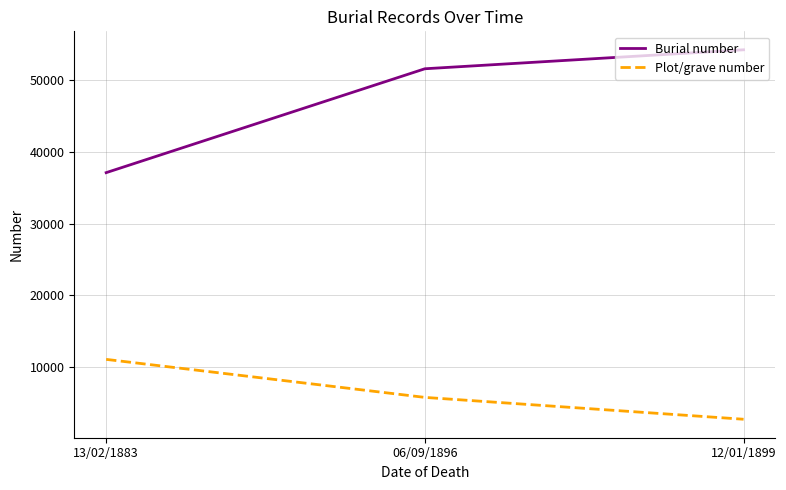

At which label is Burial number closest to 45669?

06/09/1896